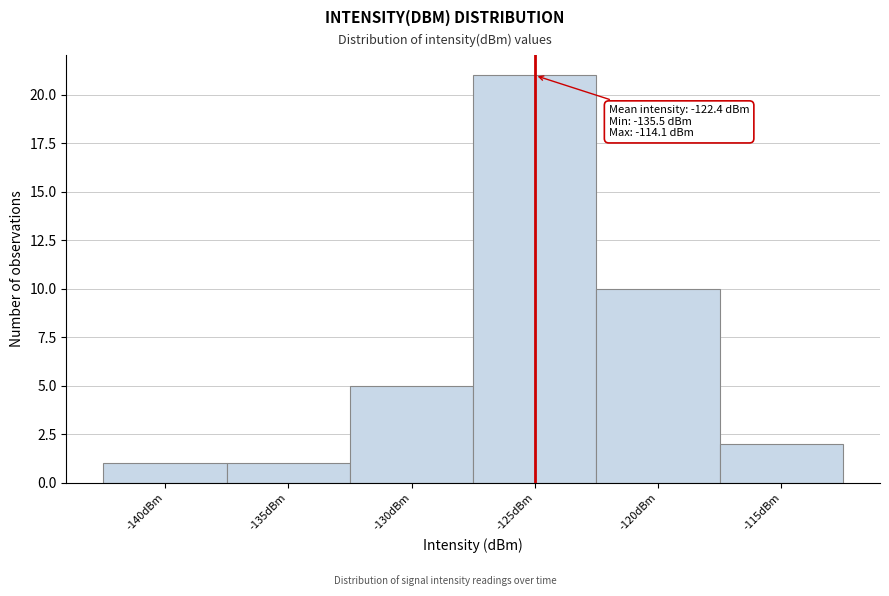

Reading left to right, transcribe all the data shown in this chart.

-140dBm=1	-135dBm=1	-130dBm=5	-125dBm=21	-120dBm=10	-115dBm=2